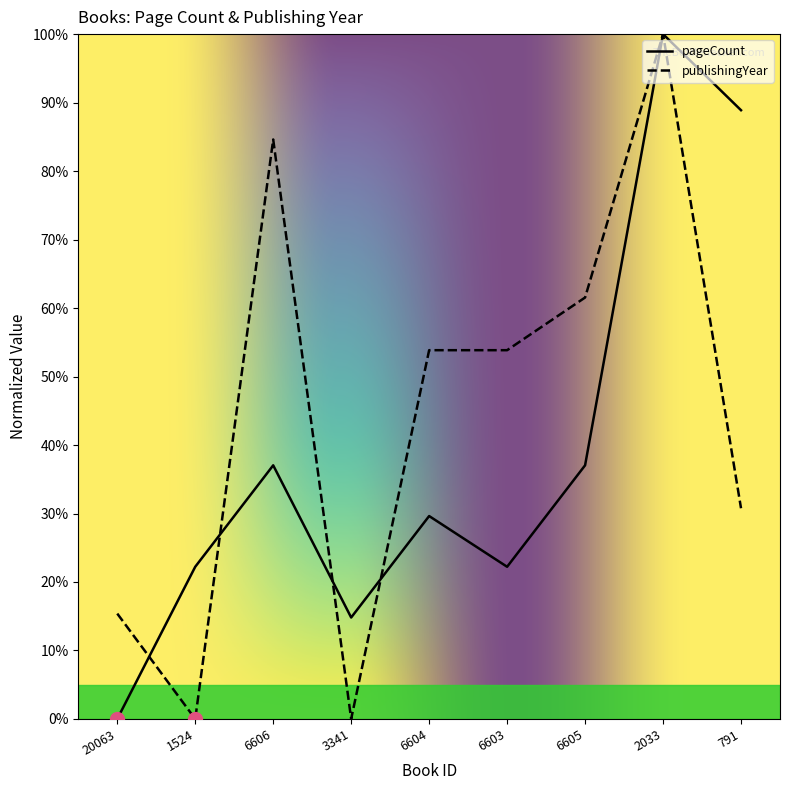

The value of publishingYear at 6606 is 84.6. True or false?

True